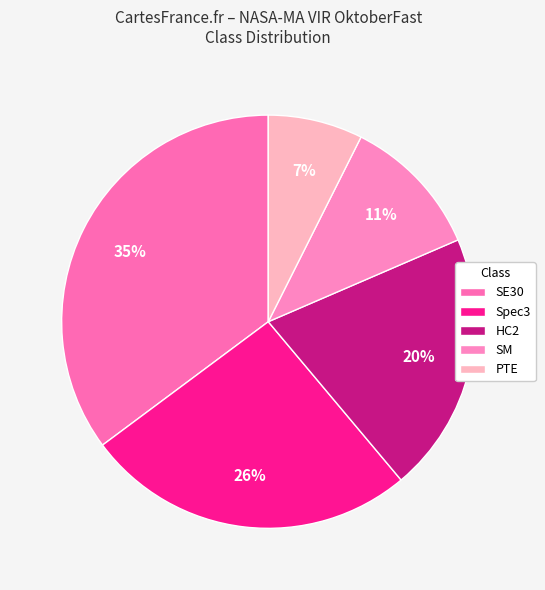

Is the sum of SM and Spec3 greater than half?

No